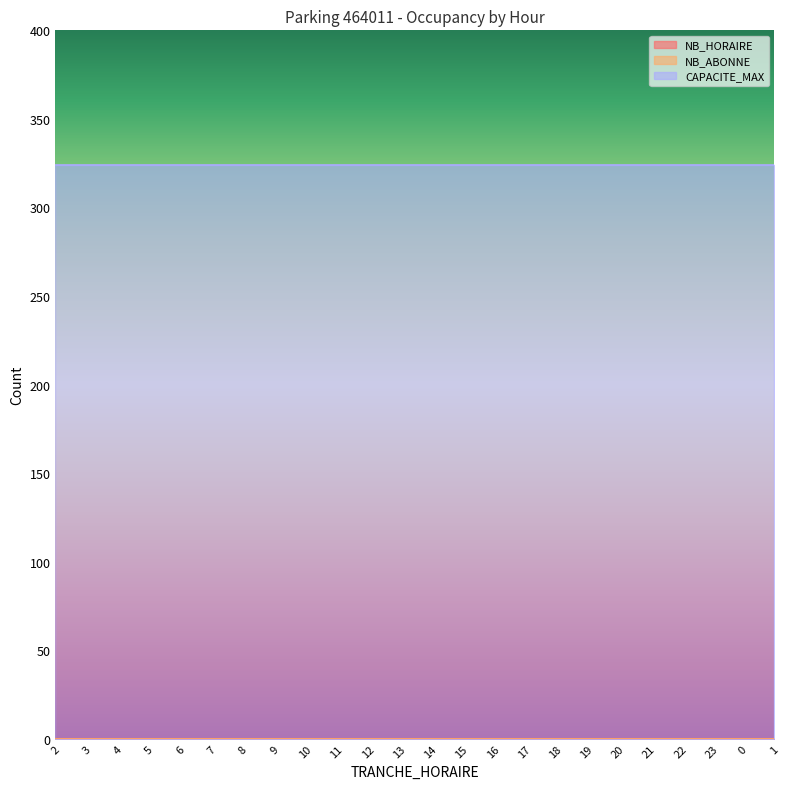

How many categories are shown in the chart?

24